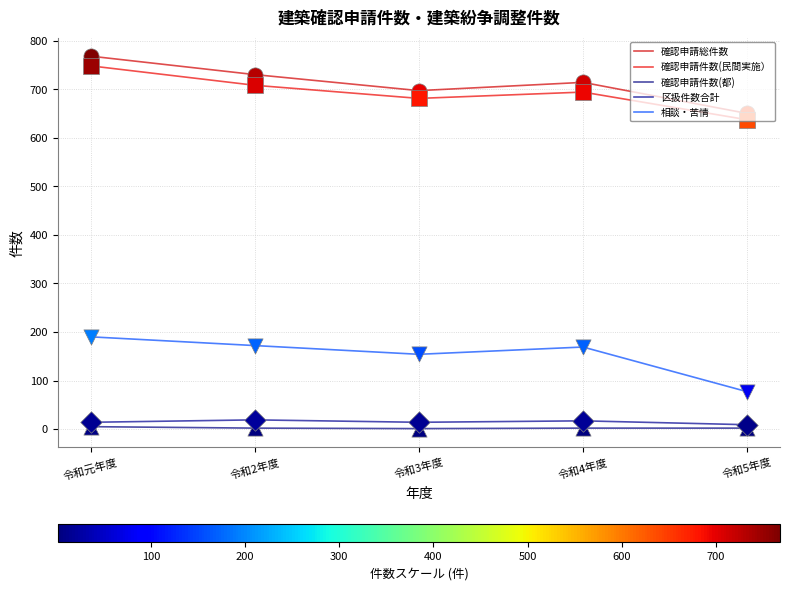

What are all the series names shown in the legend?

確認申請総件数, 確認申請件数(民間実施）, 確認申請件数(都), 区扱件数合計, 相談・苦情